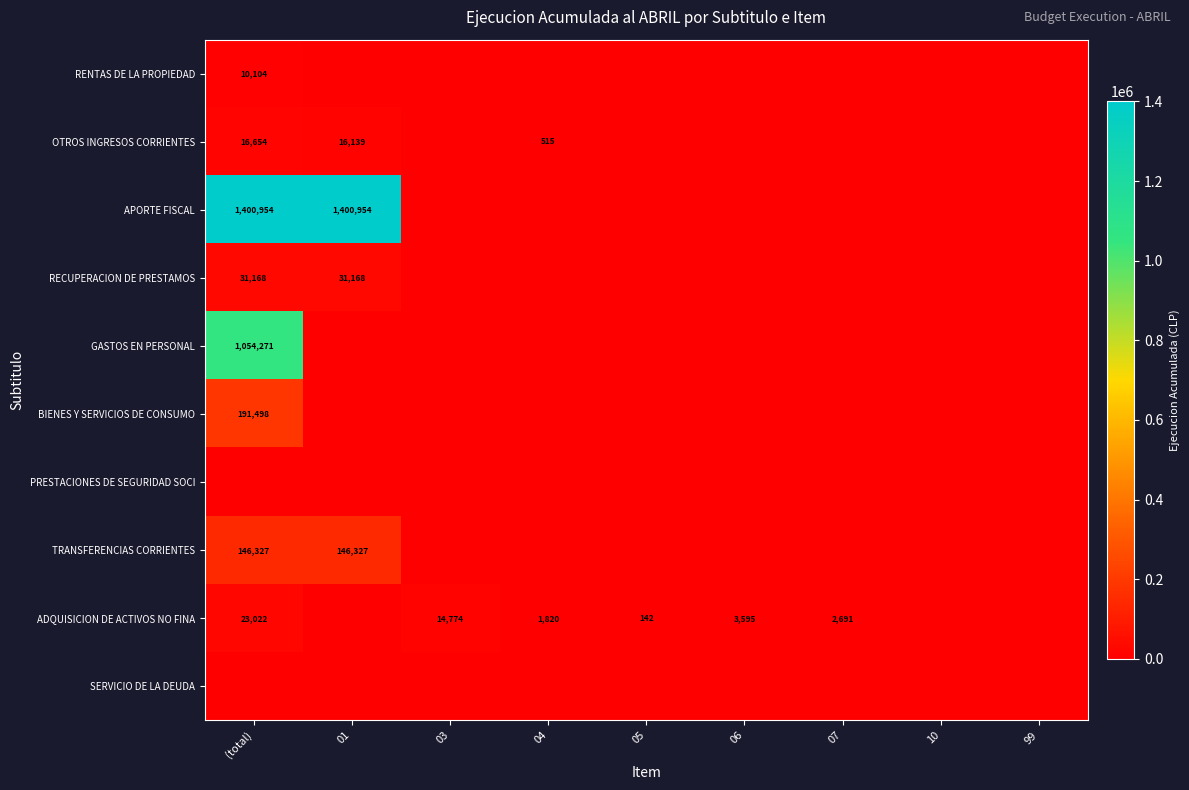

The GASTOS EN PERSONAL series shows 724636 at 03. True or false?

False